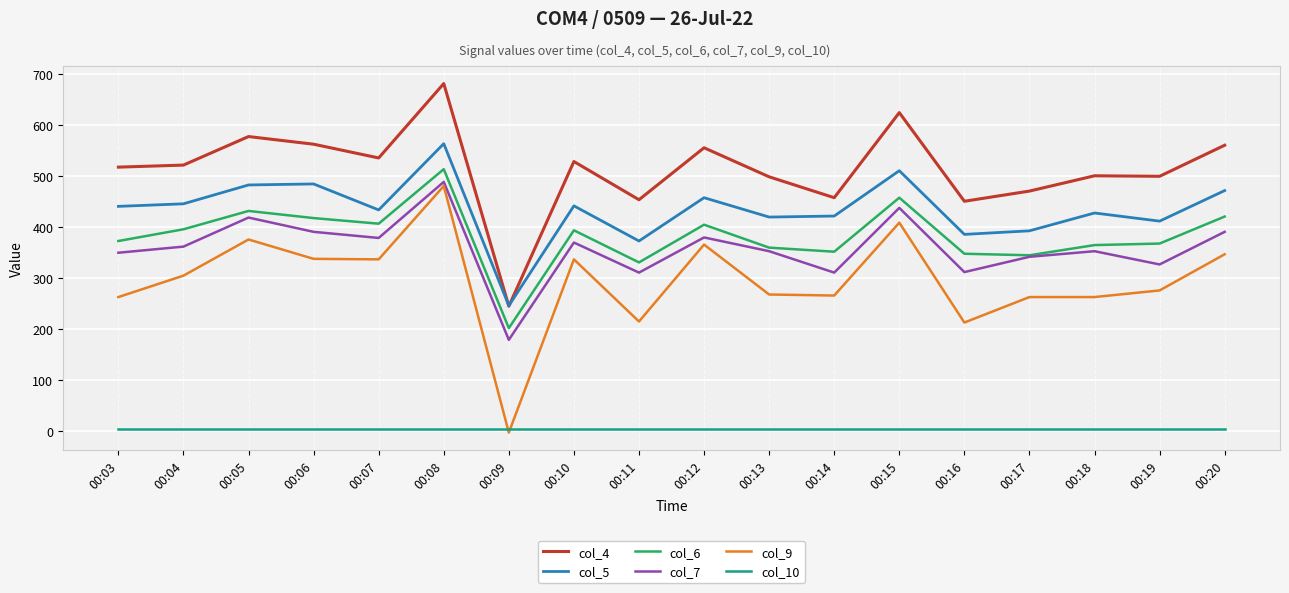

What is the approximate value of col_10 at 00:14?

5